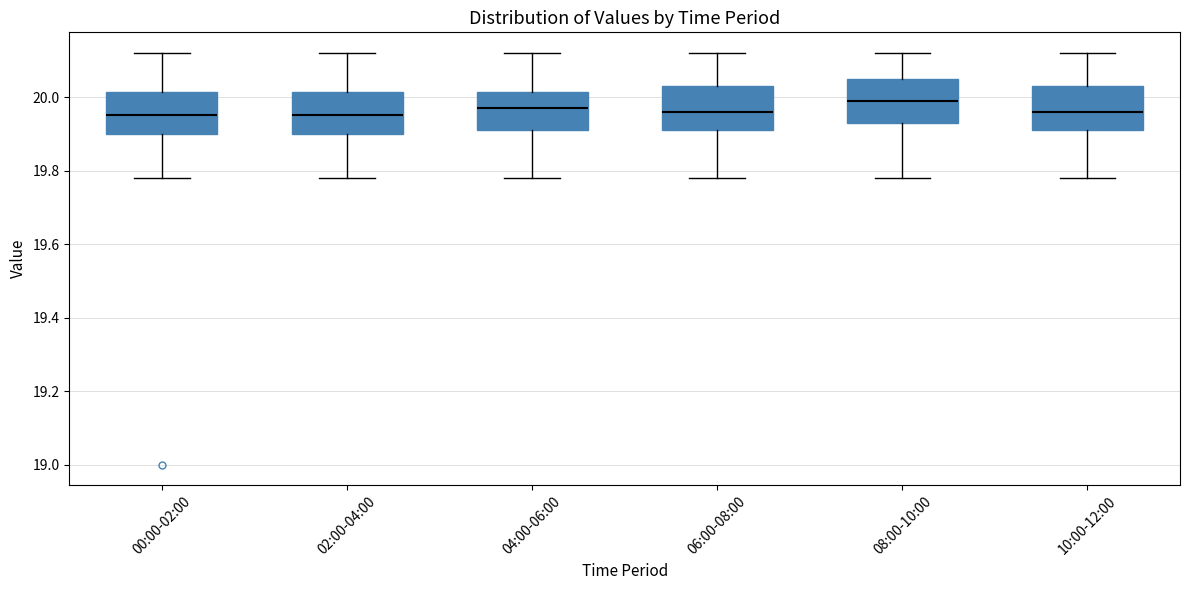

Where is the upper edge of the box for 00:00-02:00 on the y-axis? The values are not printed on the chart, so give them approximately, as read against the axis.

20.02